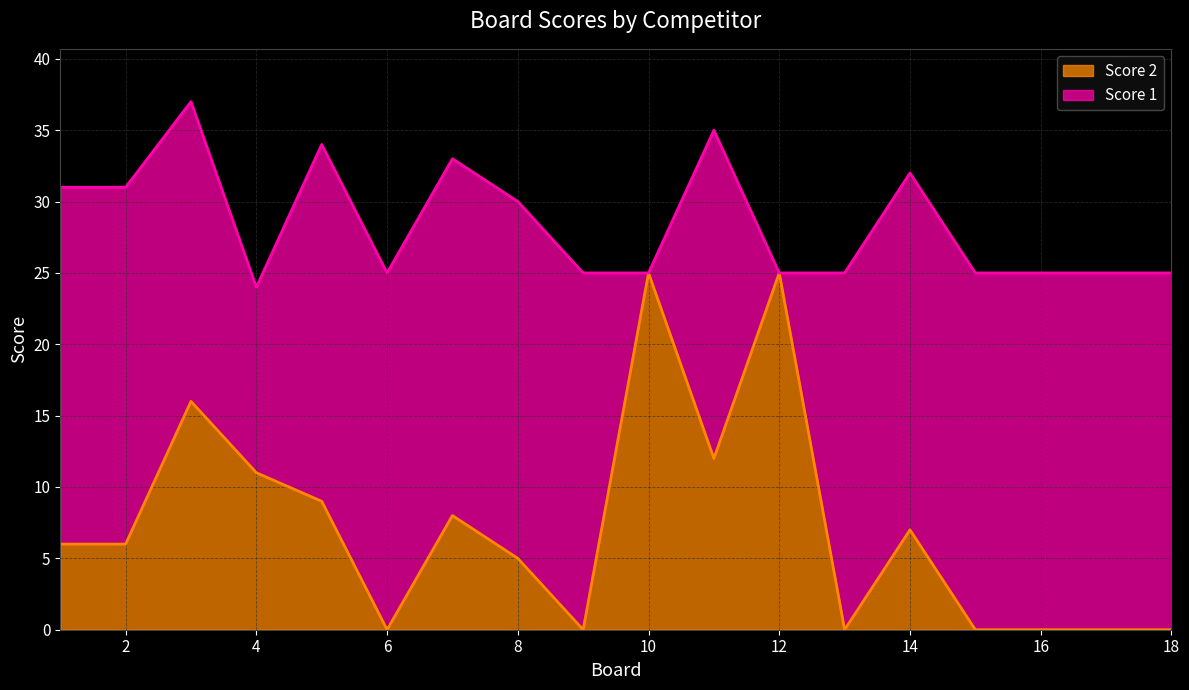

What is the change in value from 1 to 4?

+5